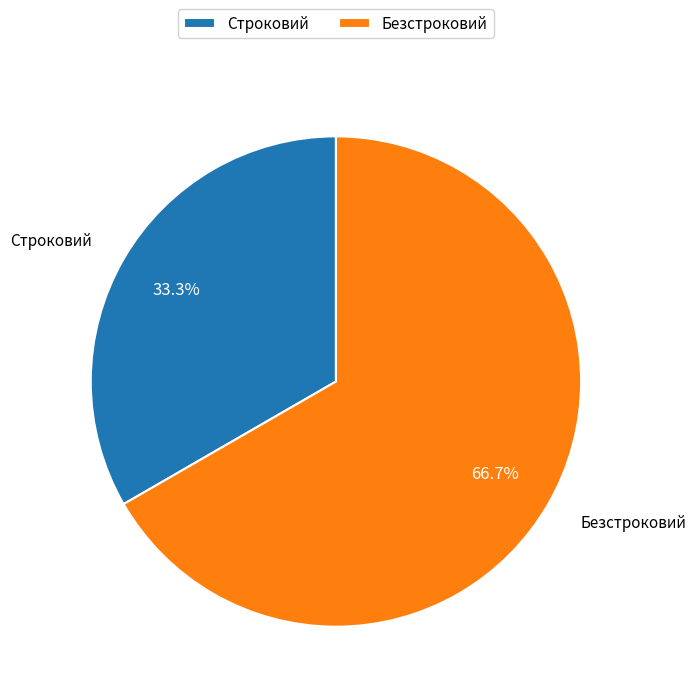

Approximately how many times larger is the value at Строковий compared to Безстроковий?

0.5